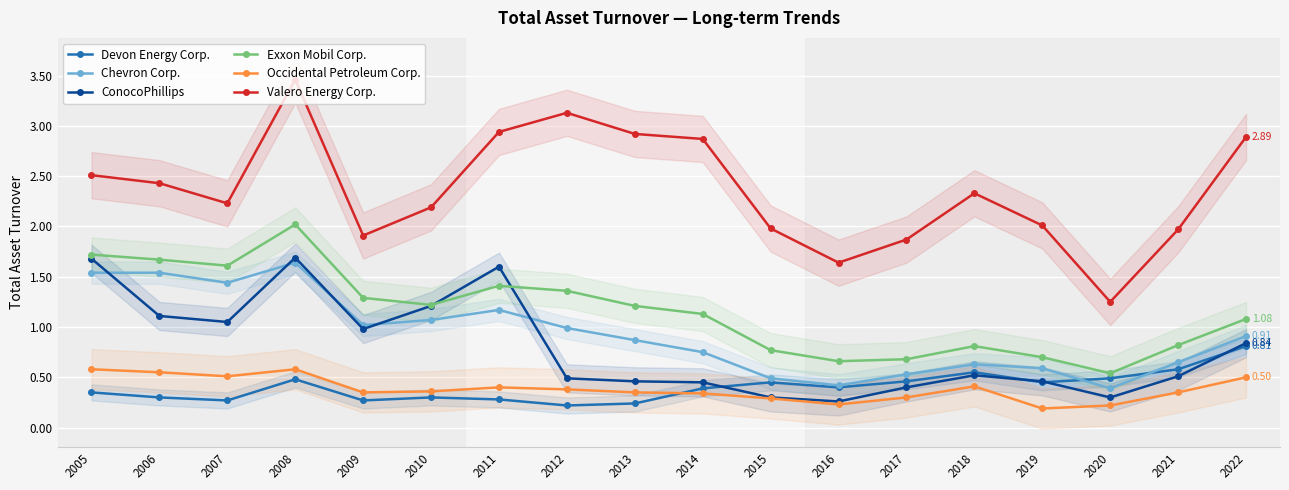

Is it true that Devon Energy Corp. equals 0.4 at 2007?

False